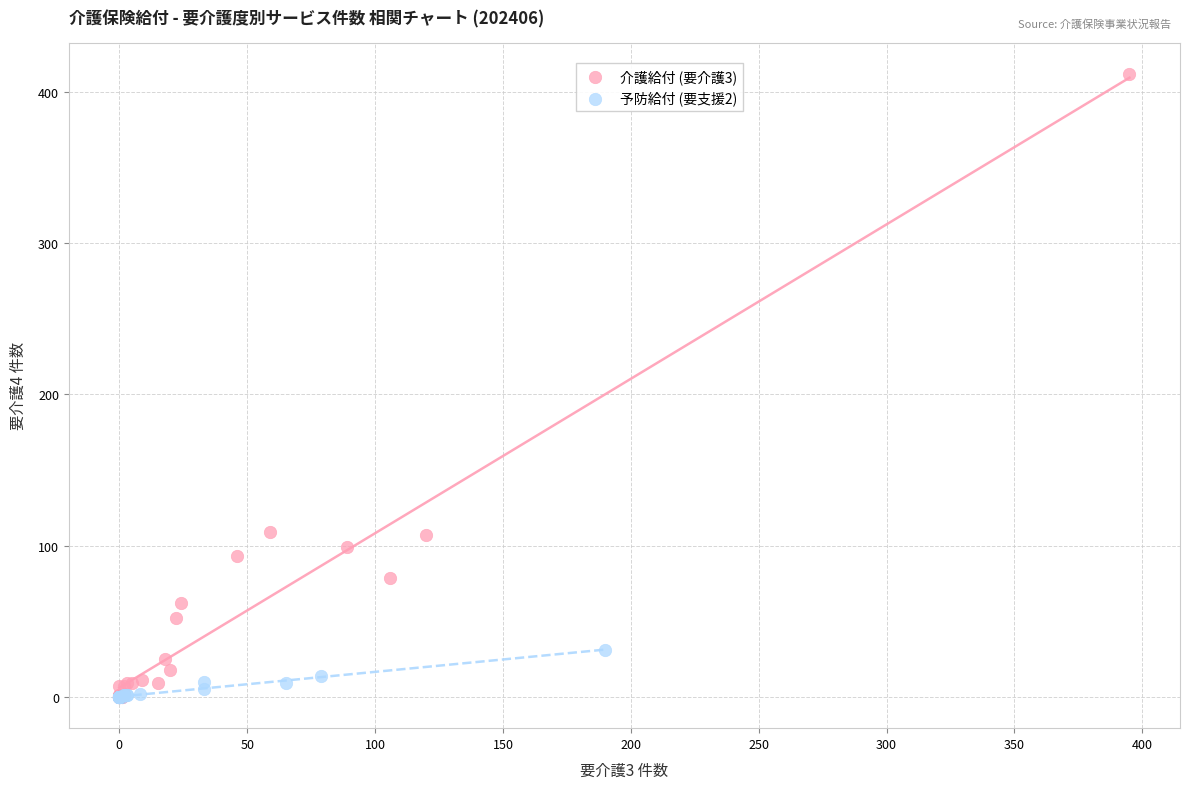

Which series has the widest spread of Y values?

介護給付 (要介護3)